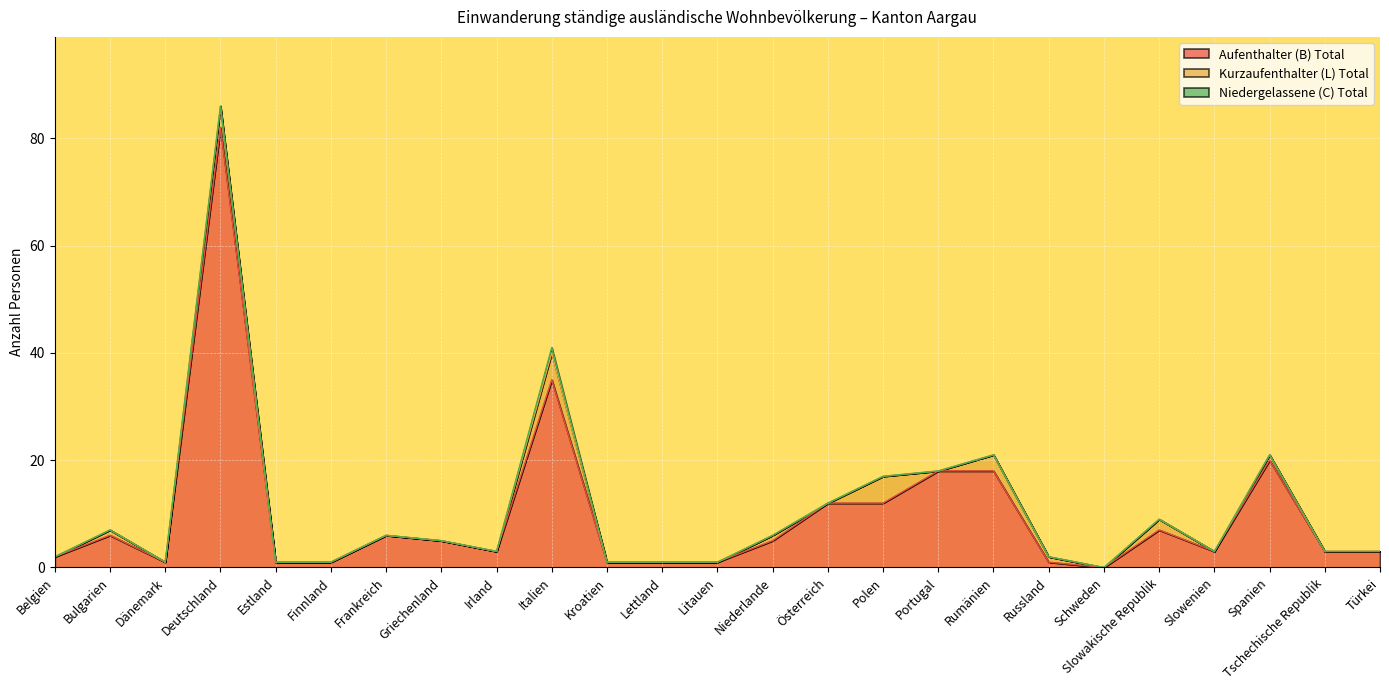

How many values in the Niedergelassene (C) Total series exceed 0?

1